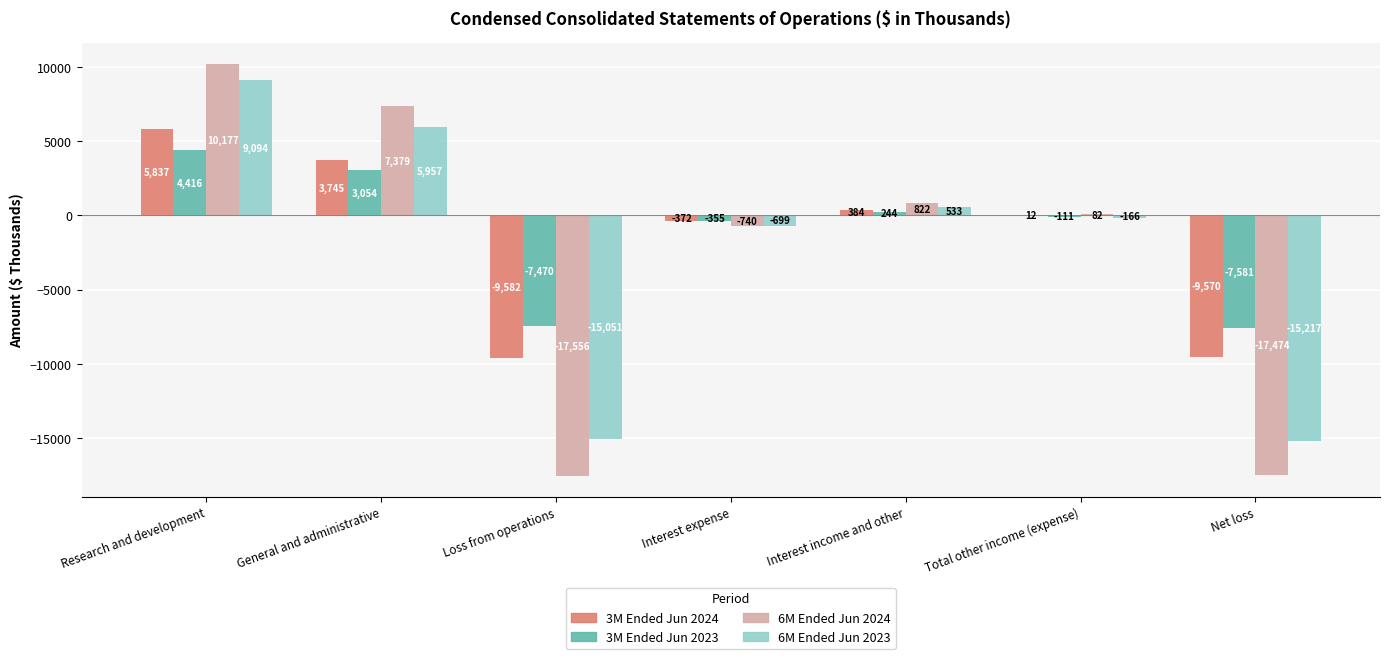

How many categories are shown in the chart?

7